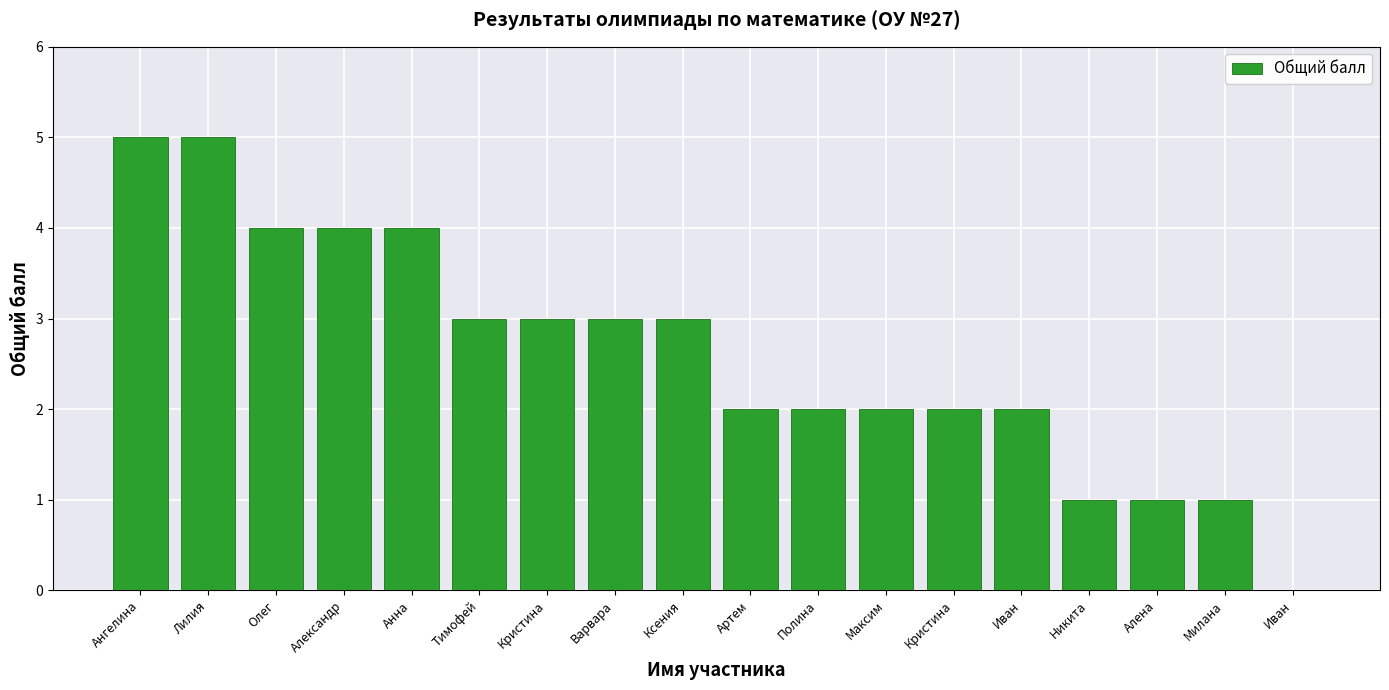

Which category has the lowest value across all series?

Иван